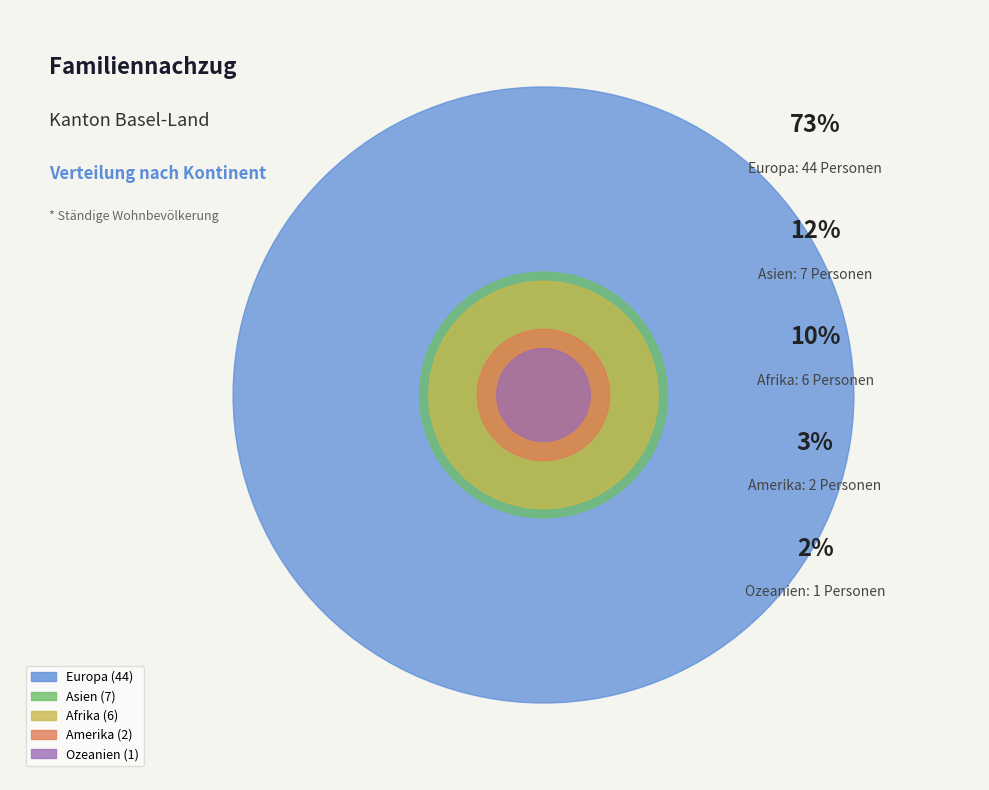

What percentage is NOT represented by Asien?

88.3%